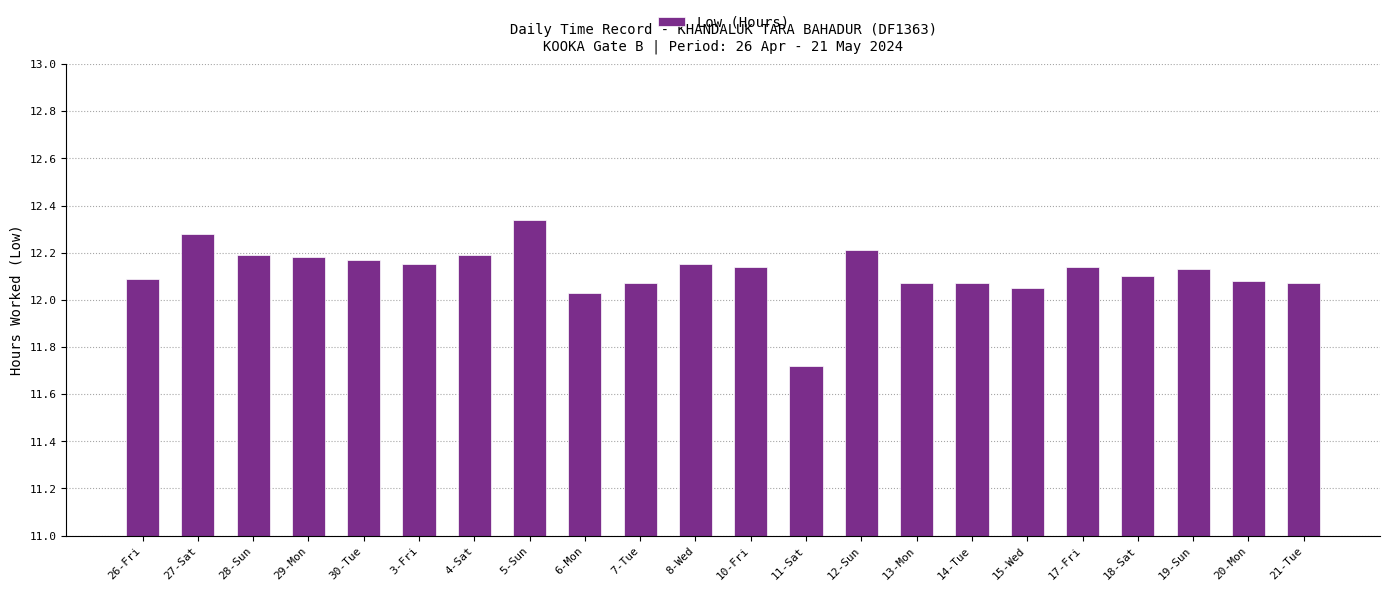

What is the ratio of the value at 5-Sun to the value at 30-Tue?

1.0